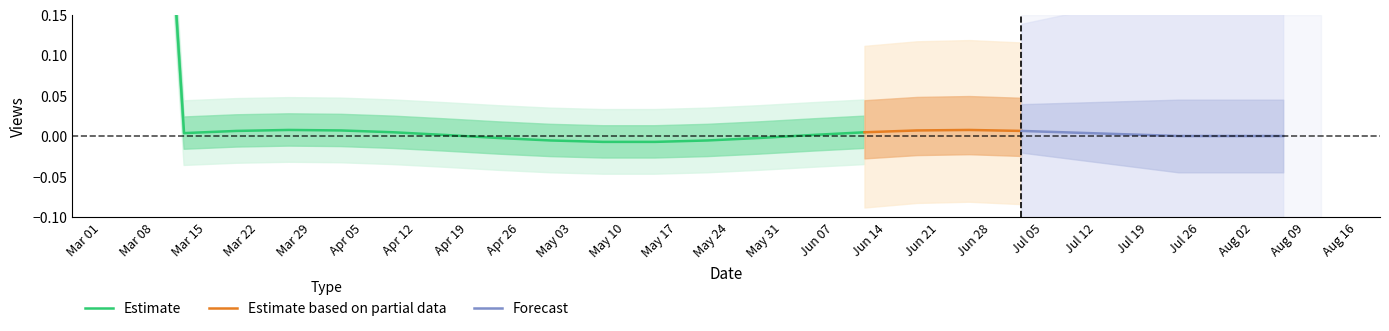

True or false: Estimate based on partial data has more than 0 points higher than both neighbors.

True